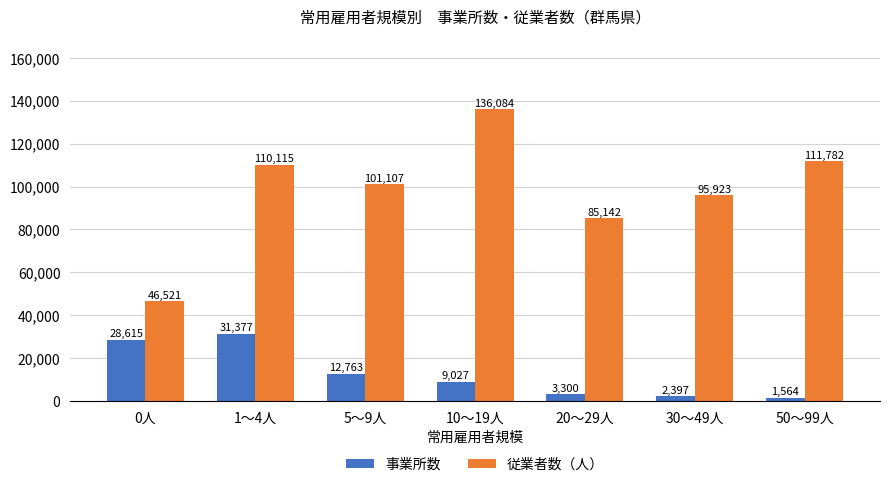

At how many categories does at least one series exceed 50184?

6